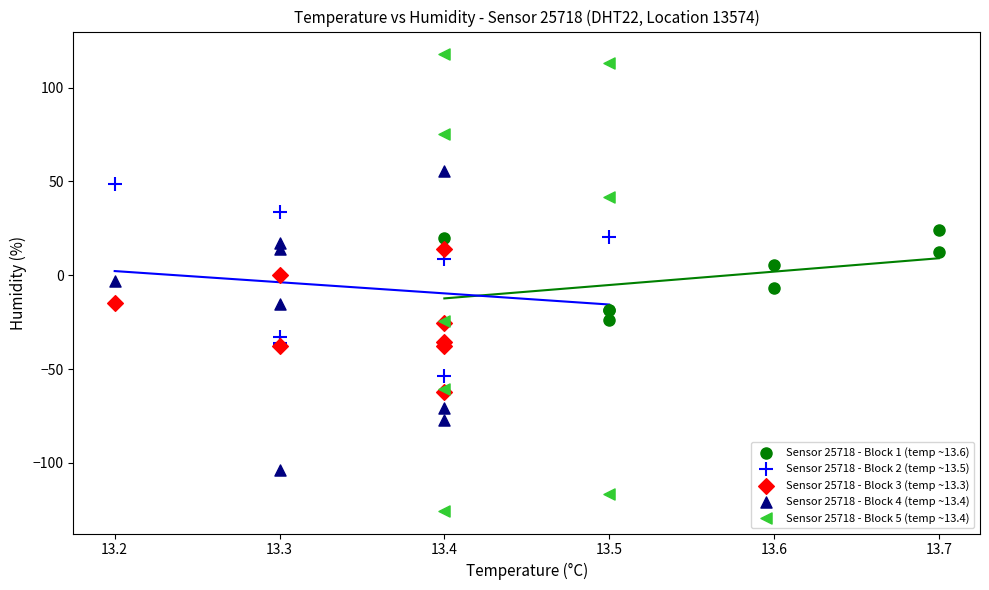

Which series reaches the minimum Y coordinate?

Sensor 25718 - Block 5 (temp ~13.4)